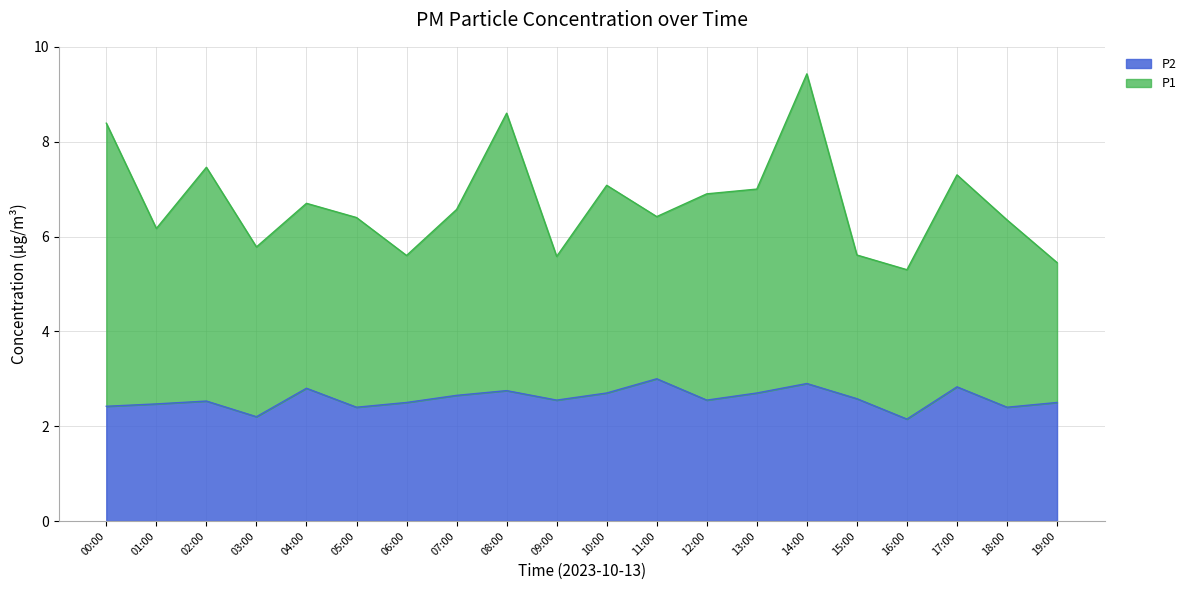

Rank the series by their average value, from lowest to highest.

P2, P1